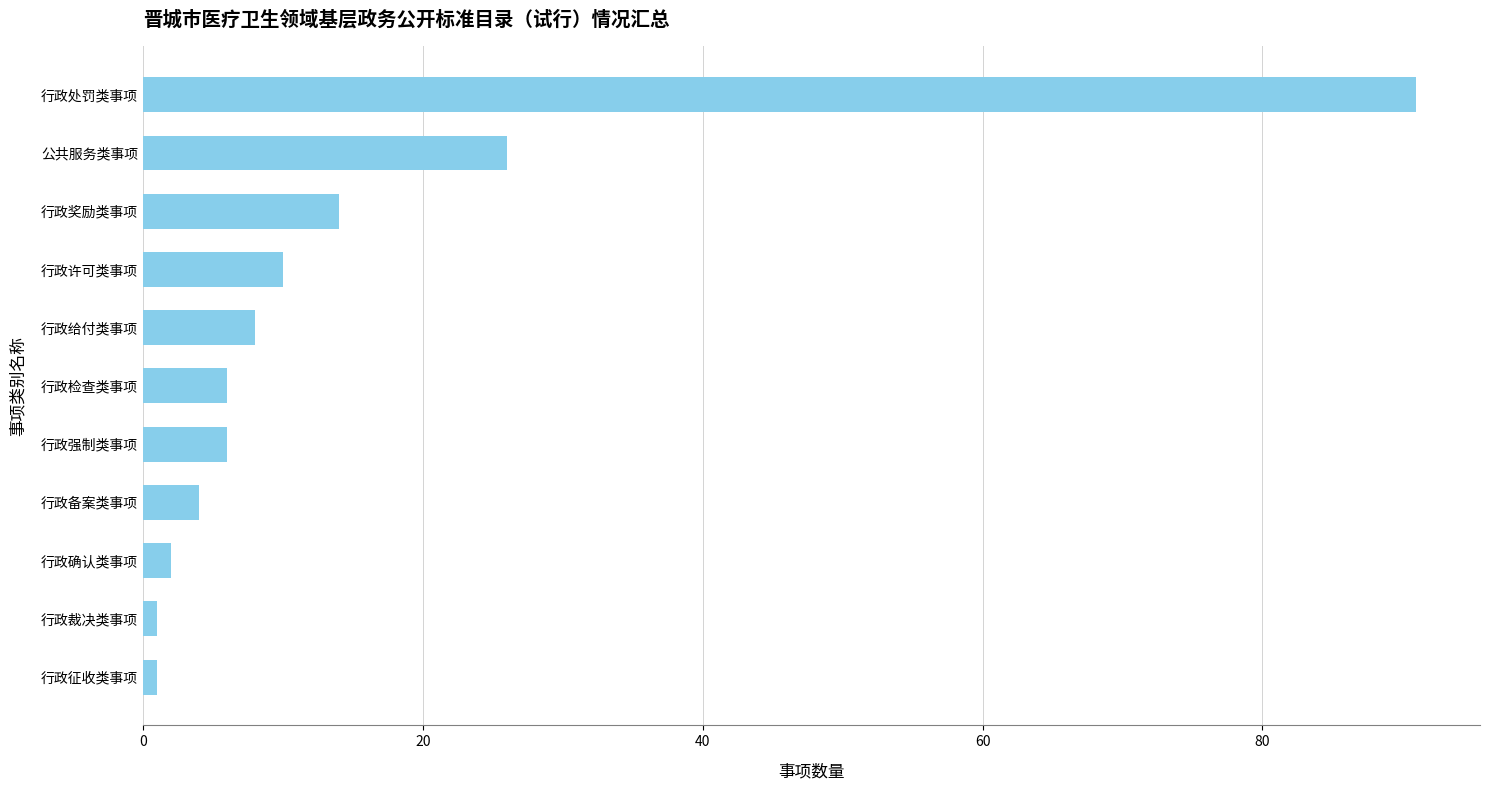

What is the difference between the second highest and second lowest values?

25